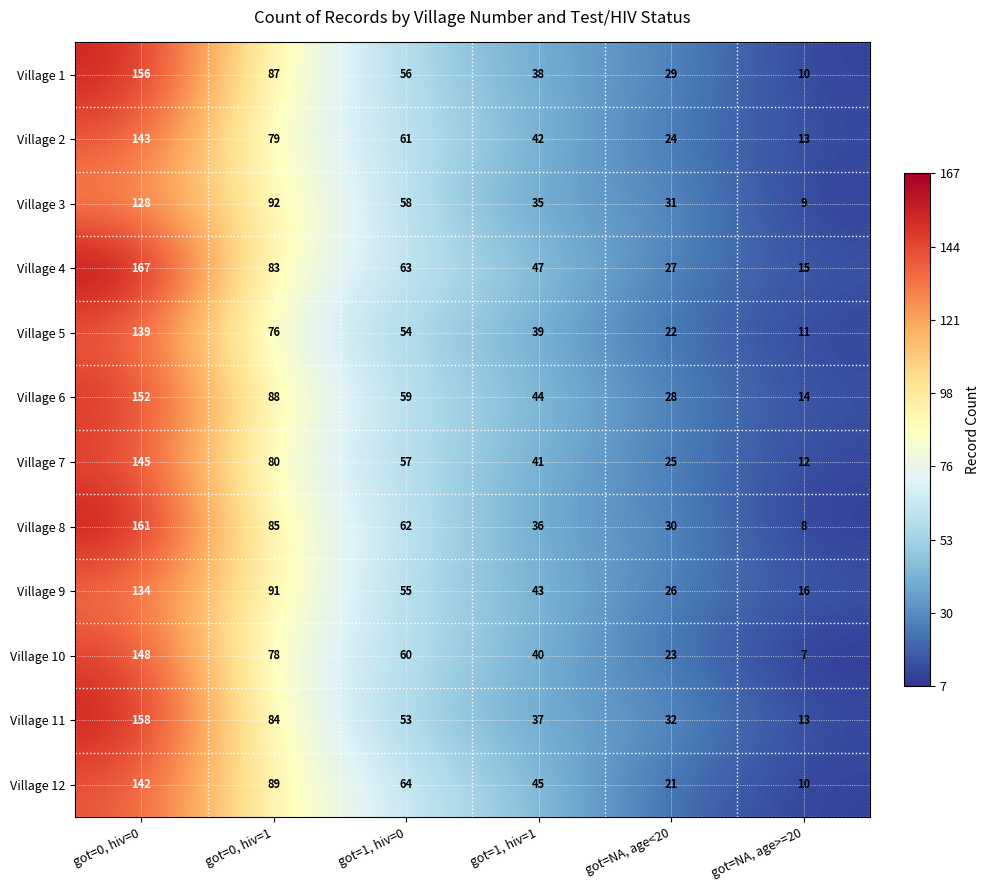

What is the smallest value displayed?

7